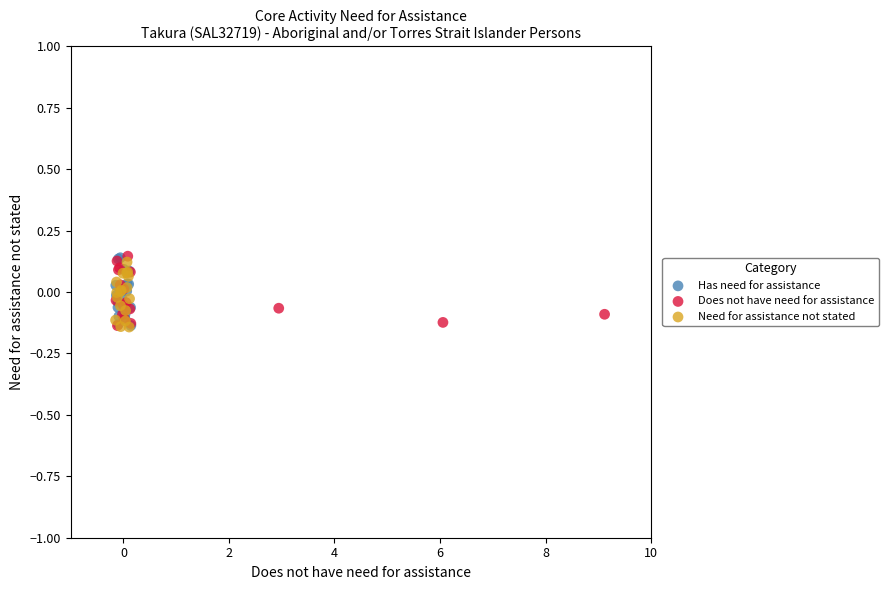

What are all the series names shown in the legend?

Has need for assistance, Does not have need for assistance, Need for assistance not stated